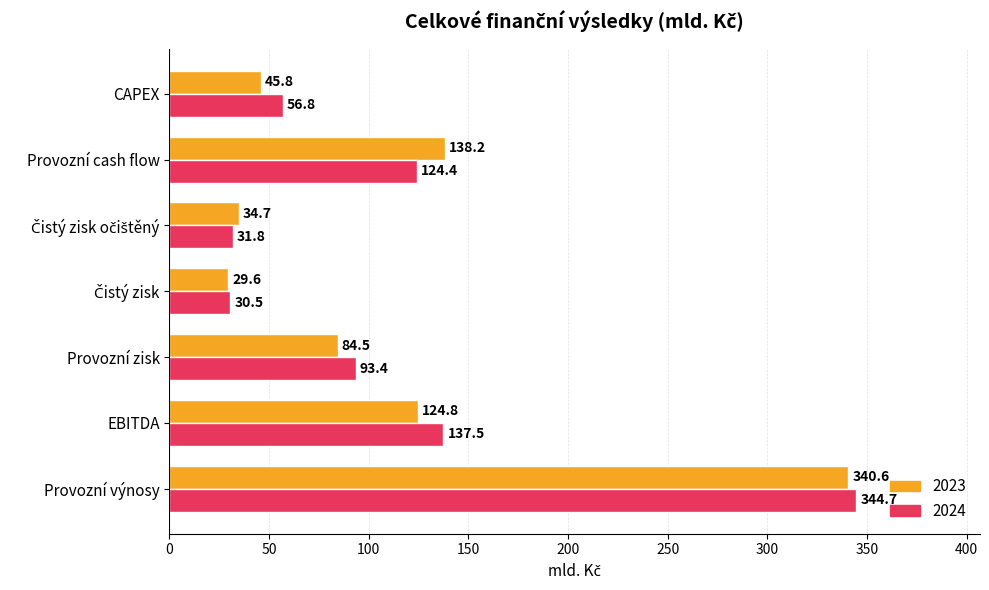

Which series has the widest spread of values?

2024